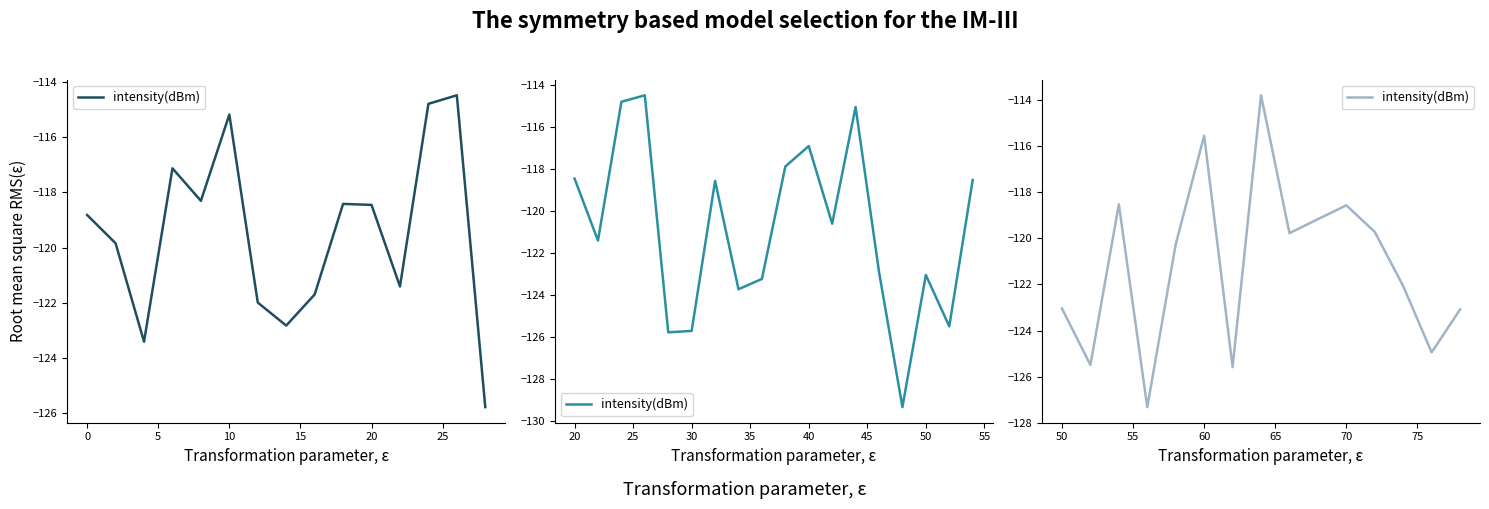

What is the maximum value shown in the chart?

-113.8